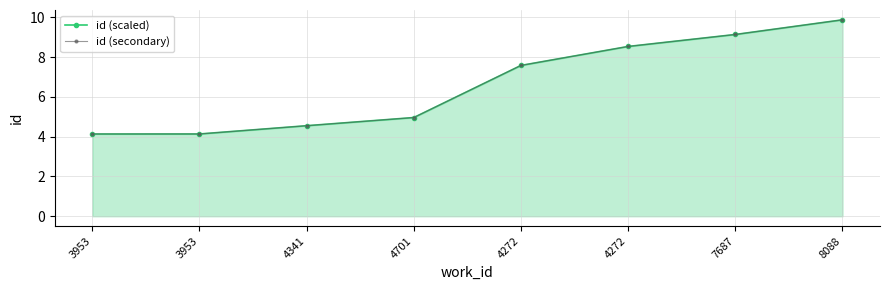

Reading left to right, extract all data points from this chart.

id (scaled): 3953=4.1	3953=4.1	4341=4.5	4701=5.0	4272=7.6	4272=8.5	7687=9.1	8088=9.9
id (secondary): 3953=4.1	3953=4.1	4341=4.5	4701=5.0	4272=7.6	4272=8.5	7687=9.1	8088=9.9